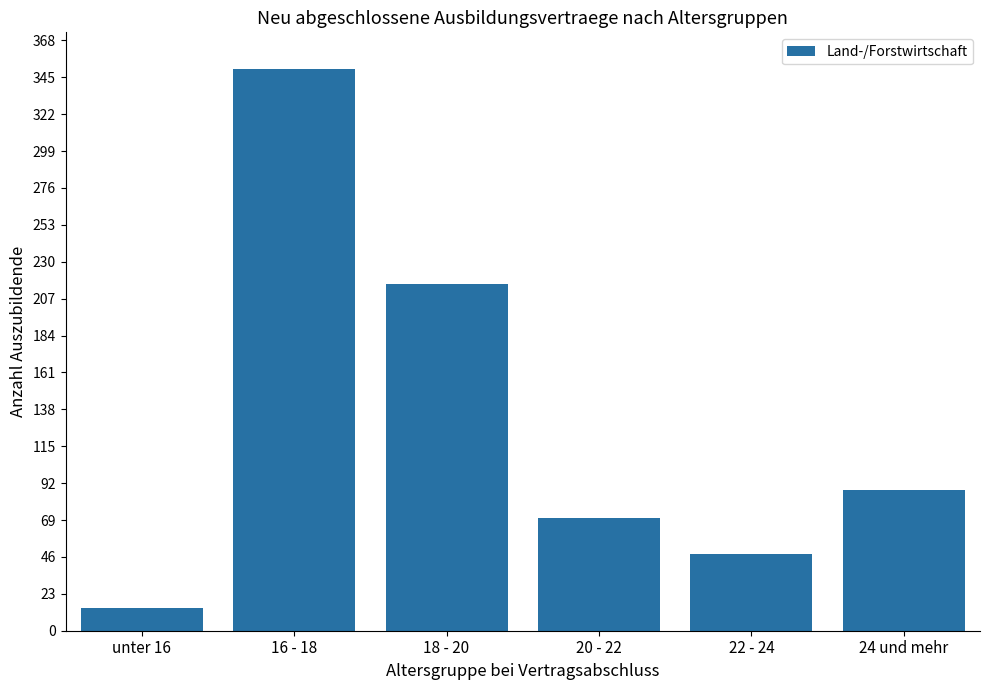

What is the average value?

131